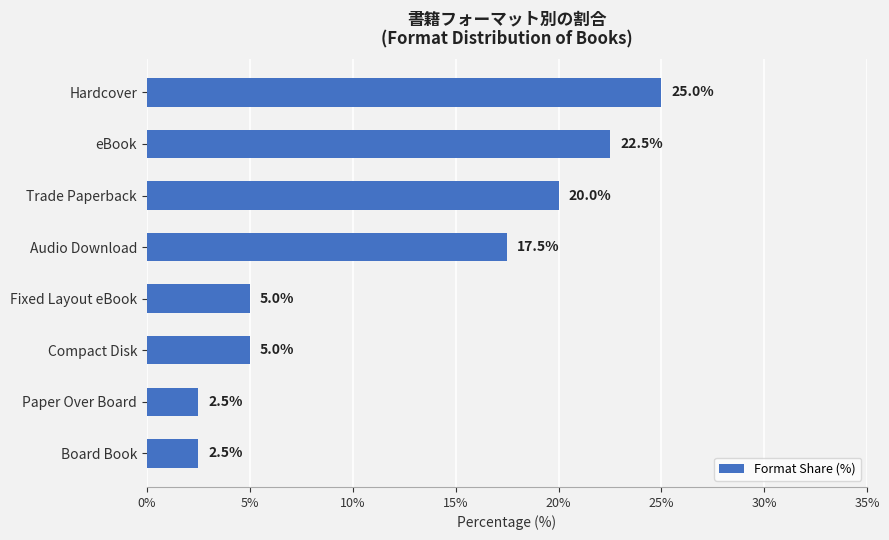

Reading top to bottom, what are all the values shown in this chart?

Hardcover=25.0	eBook=22.5	Trade Paperback=20.0	Audio Download=17.5	Fixed Layout eBook=5.0	Compact Disk=5.0	Paper Over Board=2.5	Board Book=2.5